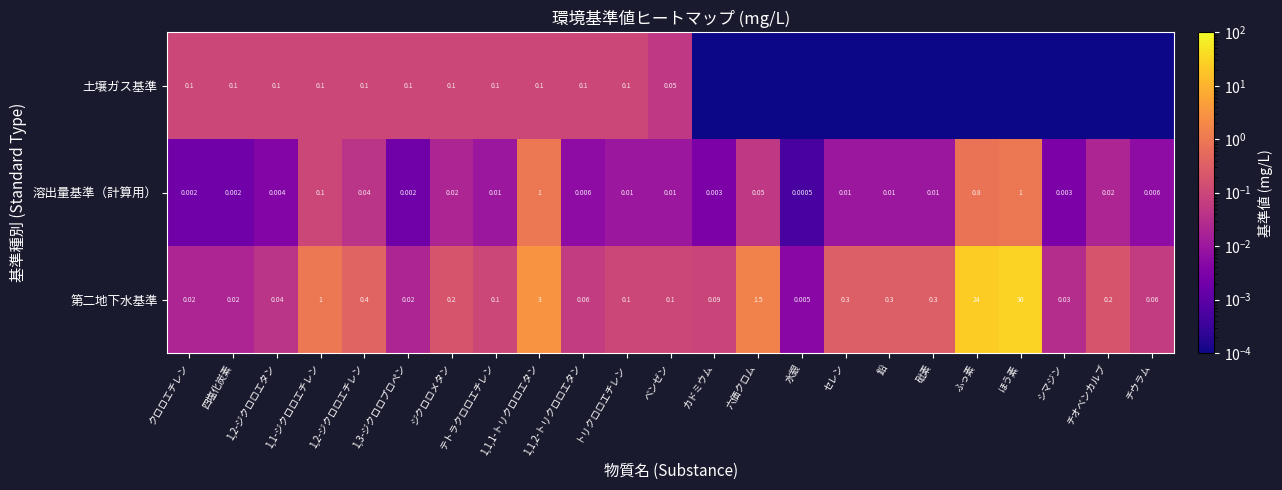

Is the value of 第二地下水基準 at ふっ素 greater than the value of 土壌ガス基準 at 1,1,1-トリクロロエタン?

Yes